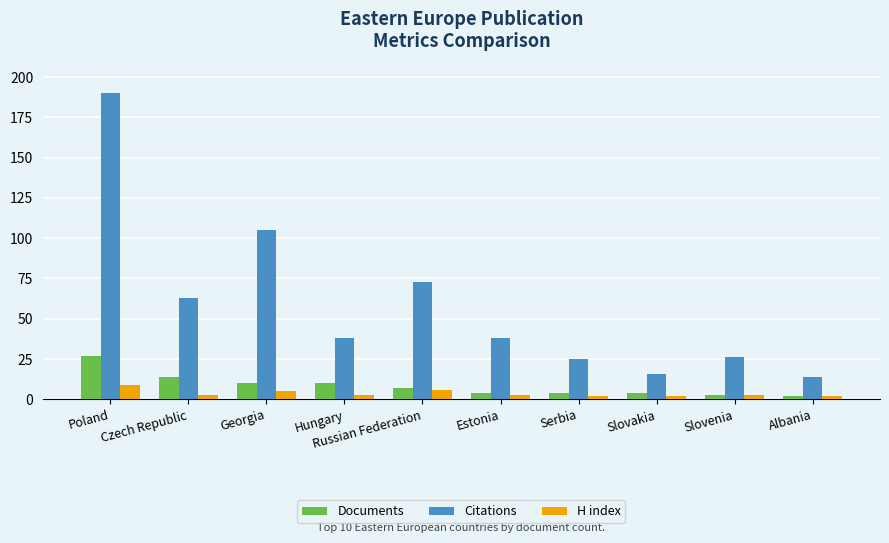

Is it true that Documents equals 4 at Estonia?

True